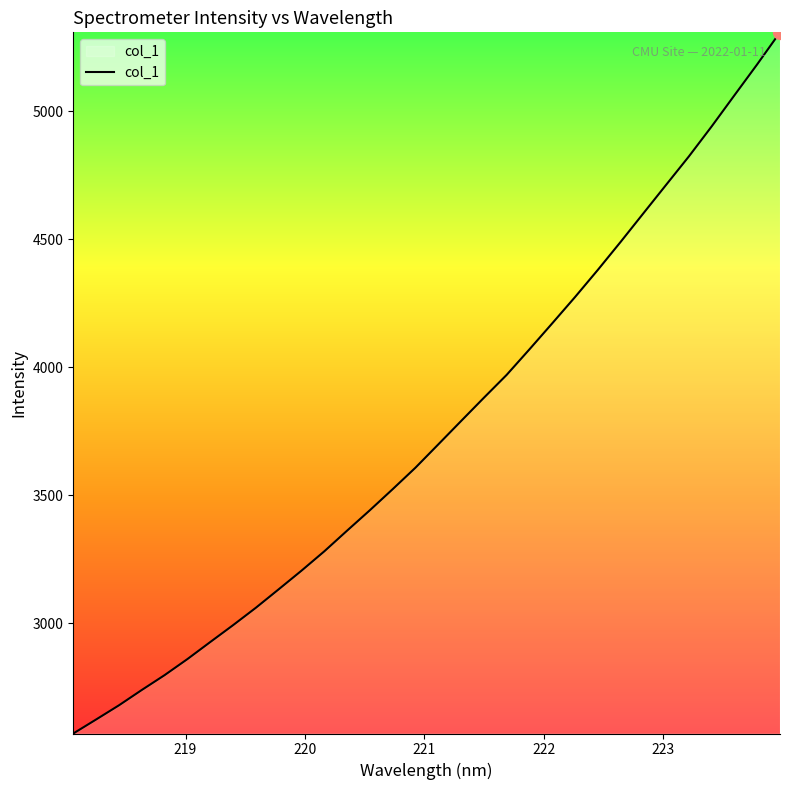

What is the smallest value displayed?

2568.7